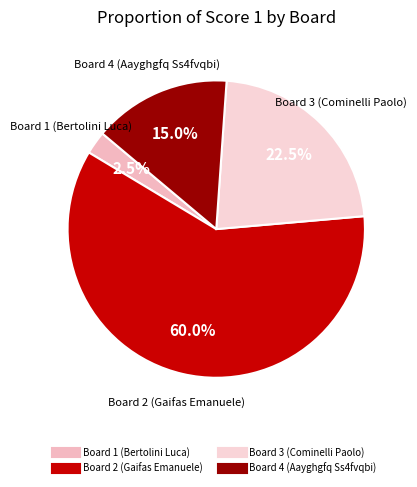

Is there any slice that represents more than half of the pie?

Yes